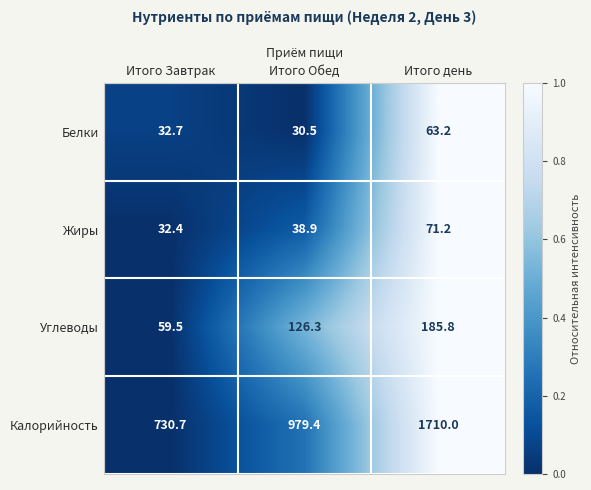

Which series has the widest spread of values?

Калорийность